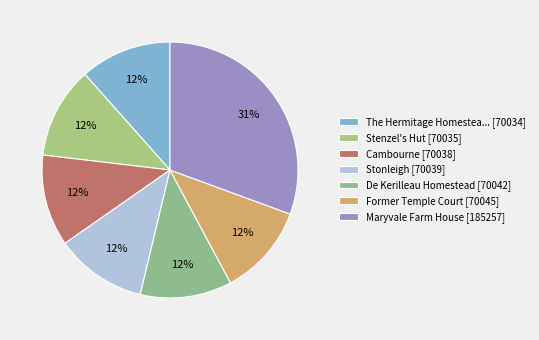

How many segments does this pie chart have?

7